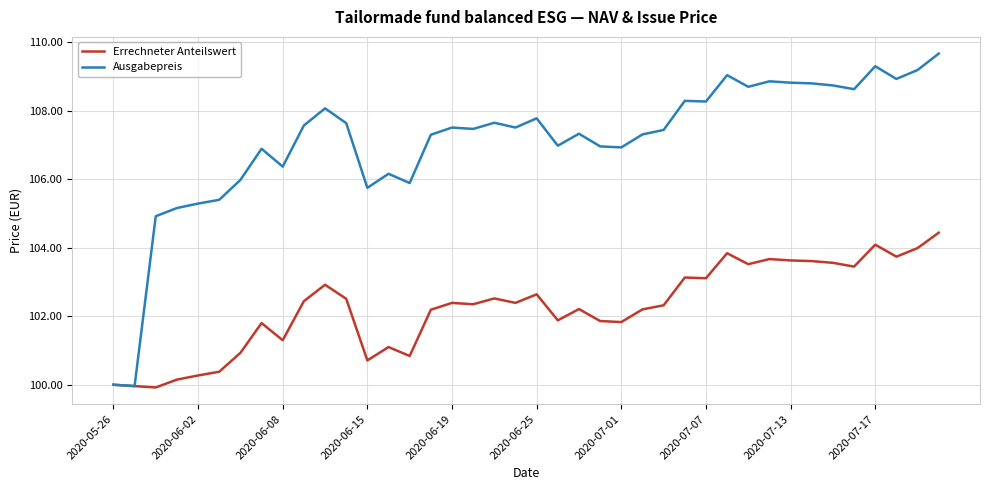

What is the maximum value for Ausgabepreis?

109.7